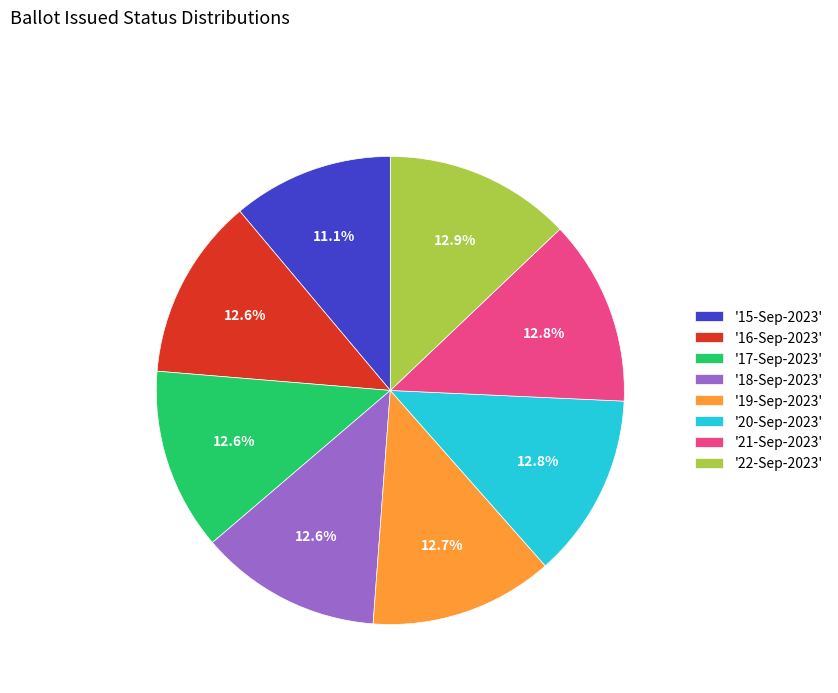

Does any single category account for the majority?

No